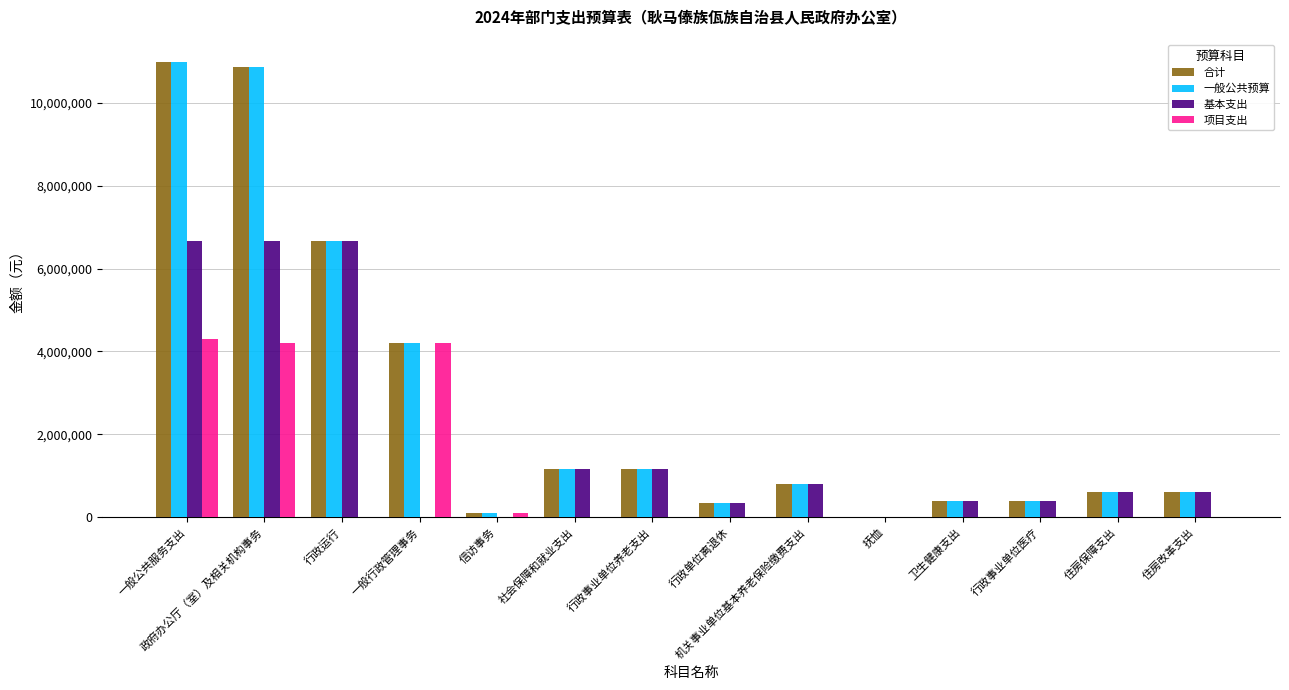

What is the highest value of the 项目支出 series?

4308940.0